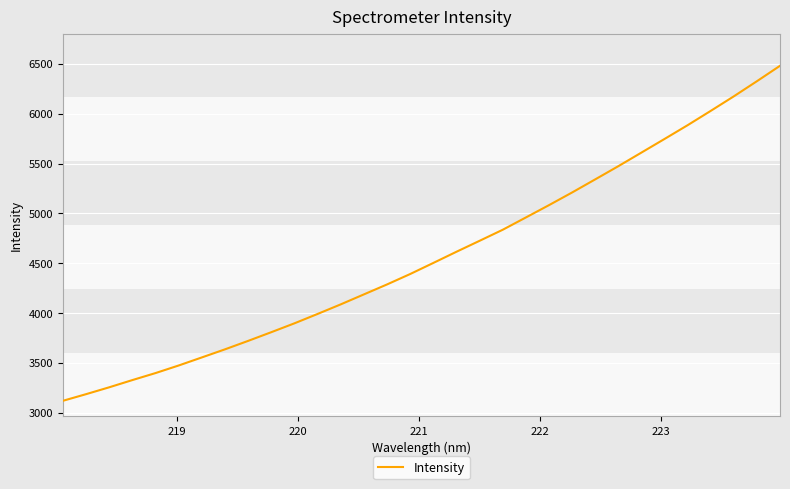

What is the minimum value shown in the chart?

3118.8